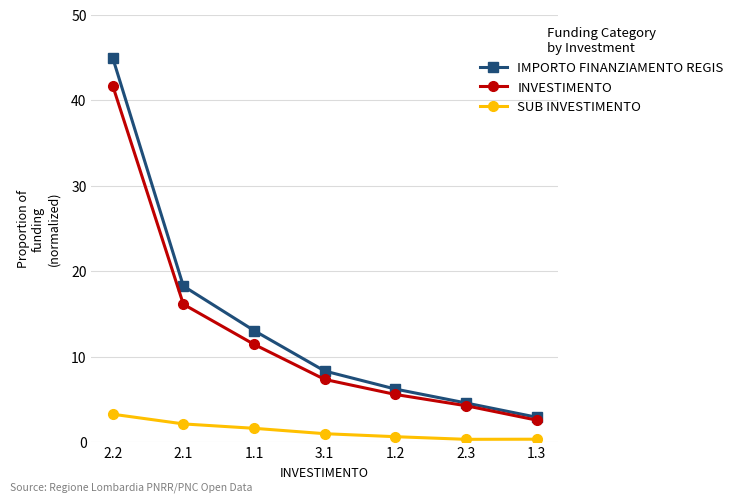

What is the spread (max minus min) of values at 1.3?

2.6